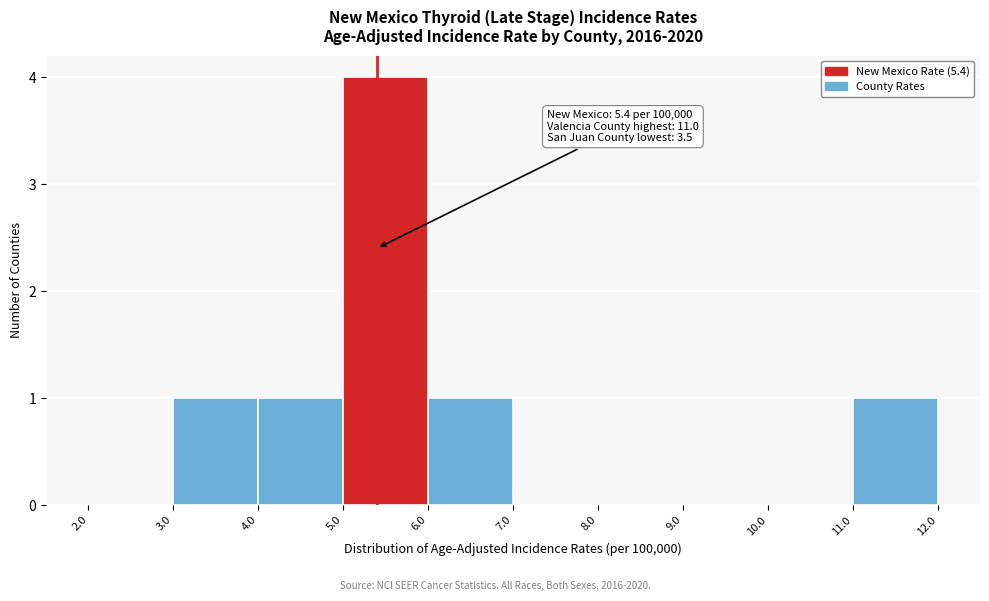

Which range on the x-axis has the tallest bar?

5.0 to 6.0